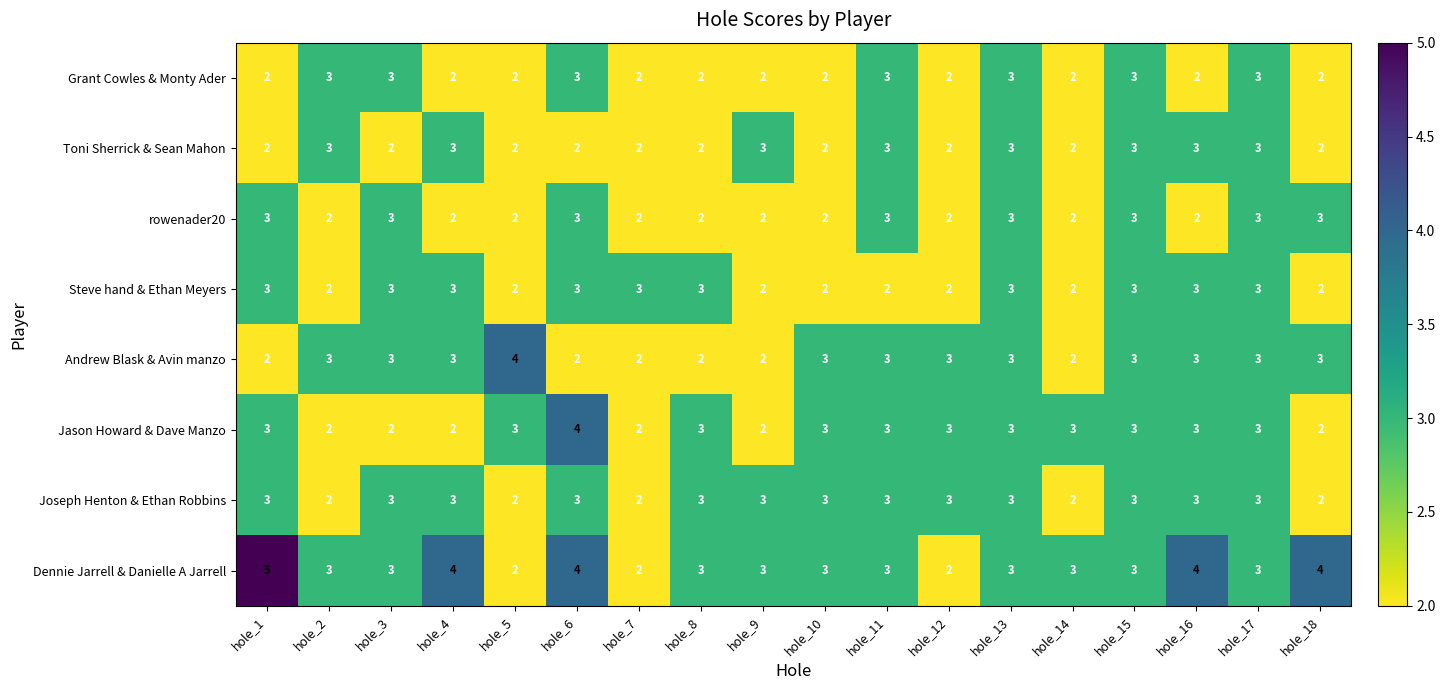

What is the difference between the highest and lowest values at hole_4?

2